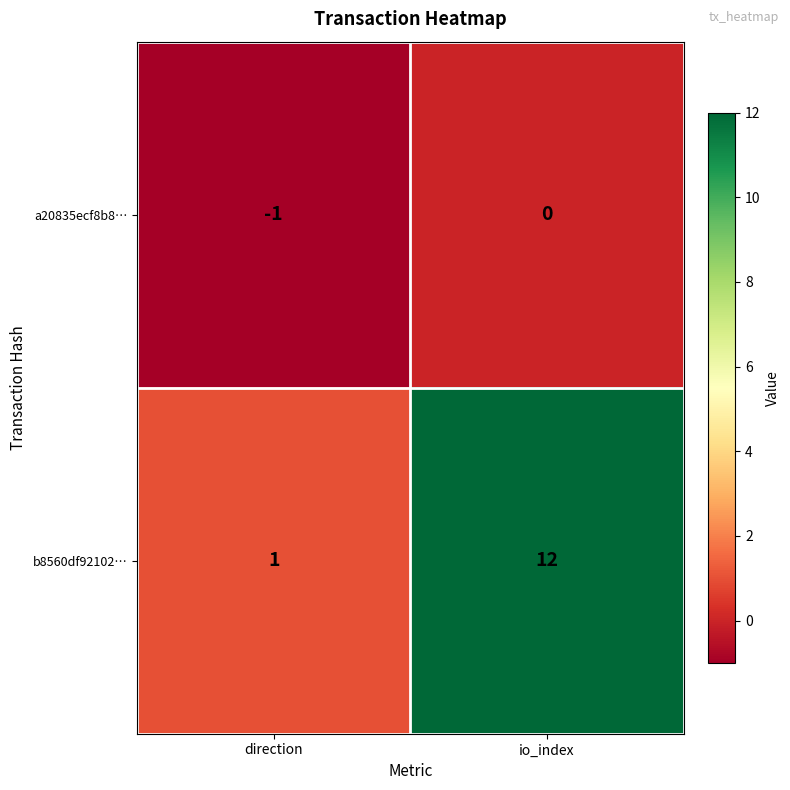

What is the difference between the highest and lowest values at direction?

2